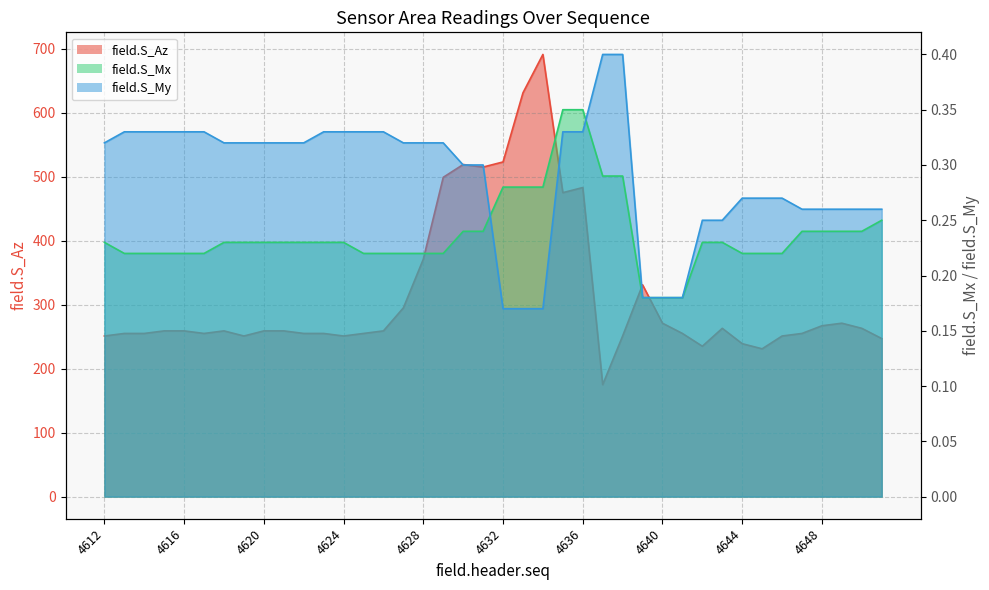

Reading left to right, list all the values displayed in this chart.

field.S_Az: 4612=251.0	4613=255.0	4614=255.0	4615=259.0	4616=259.0	4617=255.0	4618=259.0	4619=251.0	4620=259.0	4621=259.0	4622=255.0	4623=255.0	4624=251.0	4625=255.0	4626=259.0	4627=295.0	4628=371.0	4629=499.0	4630=519.0	4631=515.0	4632=523.0	4633=631.0	4634=691.0	4635=475.0	4636=483.0	4637=175.0	4638=251.0	4639=331.0	4640=271.0	4641=255.0	4642=235.0	4643=263.0	4644=239.0	4645=231.0	4646=251.0	4647=255.0	4648=267.0	4649=271.0	4650=263.0	4651=247.0
field.S_Mx: 4612=0.2	4613=0.2	4614=0.2	4615=0.2	4616=0.2	4617=0.2	4618=0.2	4619=0.2	4620=0.2	4621=0.2	4622=0.2	4623=0.2	4624=0.2	4625=0.2	4626=0.2	4627=0.2	4628=0.2	4629=0.2	4630=0.2	4631=0.2	4632=0.3	4633=0.3	4634=0.3	4635=0.3	4636=0.3	4637=0.3	4638=0.3	4639=0.2	4640=0.2	4641=0.2	4642=0.2	4643=0.2	4644=0.2	4645=0.2	4646=0.2	4647=0.2	4648=0.2	4649=0.2	4650=0.2	4651=0.2
field.S_My: 4612=0.3	4613=0.3	4614=0.3	4615=0.3	4616=0.3	4617=0.3	4618=0.3	4619=0.3	4620=0.3	4621=0.3	4622=0.3	4623=0.3	4624=0.3	4625=0.3	4626=0.3	4627=0.3	4628=0.3	4629=0.3	4630=0.3	4631=0.3	4632=0.2	4633=0.2	4634=0.2	4635=0.3	4636=0.3	4637=0.4	4638=0.4	4639=0.2	4640=0.2	4641=0.2	4642=0.2	4643=0.2	4644=0.3	4645=0.3	4646=0.3	4647=0.3	4648=0.3	4649=0.3	4650=0.3	4651=0.3